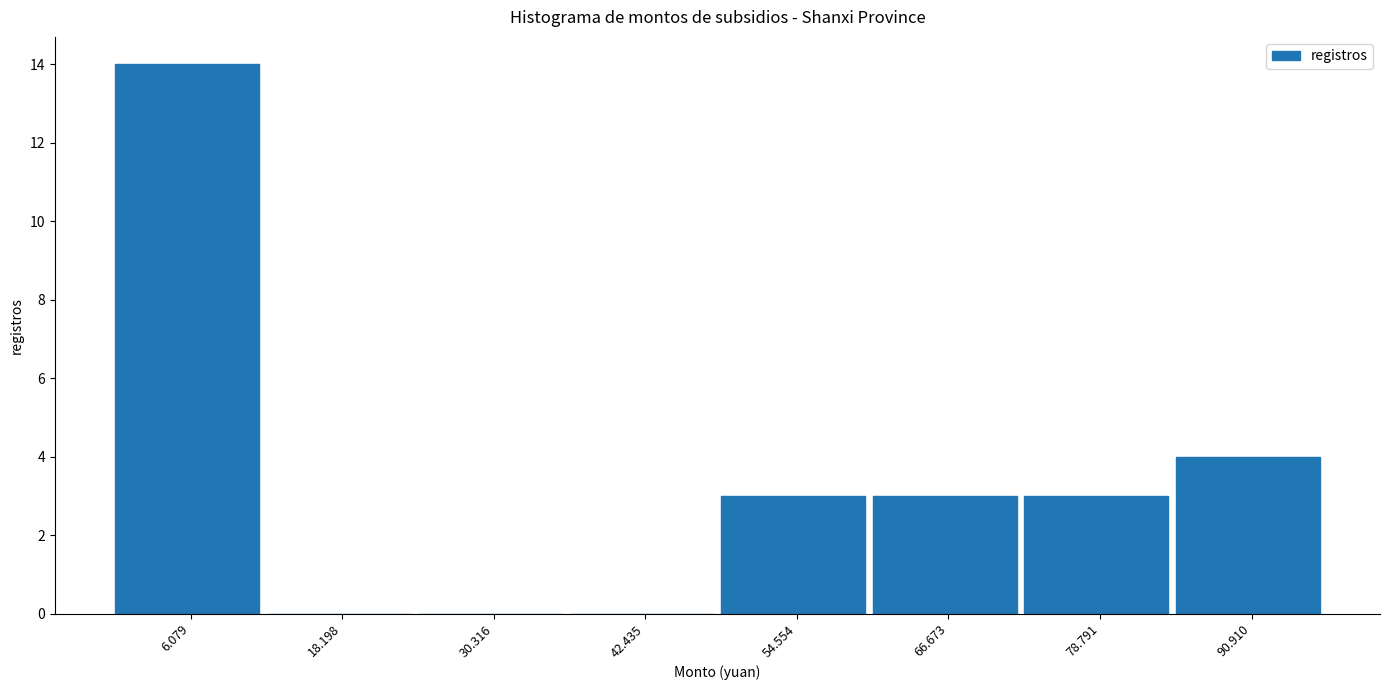

Reading left to right, extract all data points from this chart.

6.079=14	18.198=0	30.316=0	42.435=0	54.554=3	66.673=3	78.791=3	90.910=4